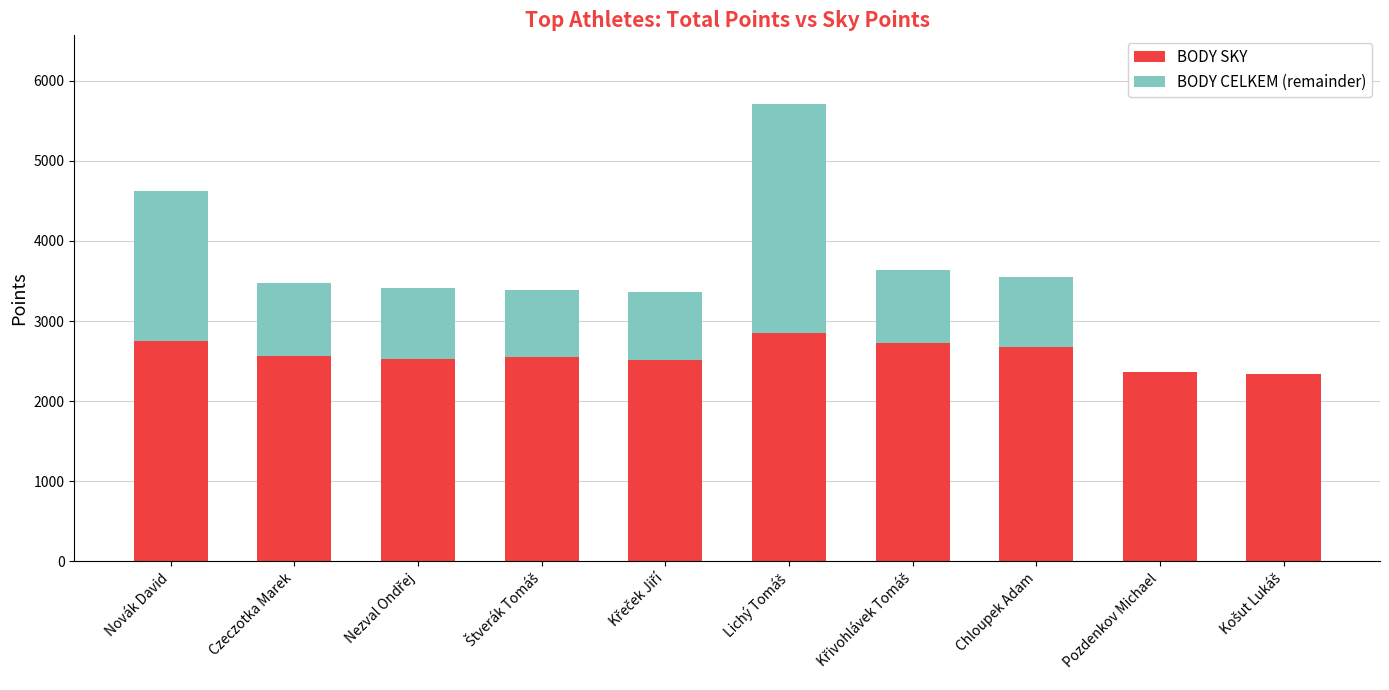

What is the maximum value for BODY SKY?

2852